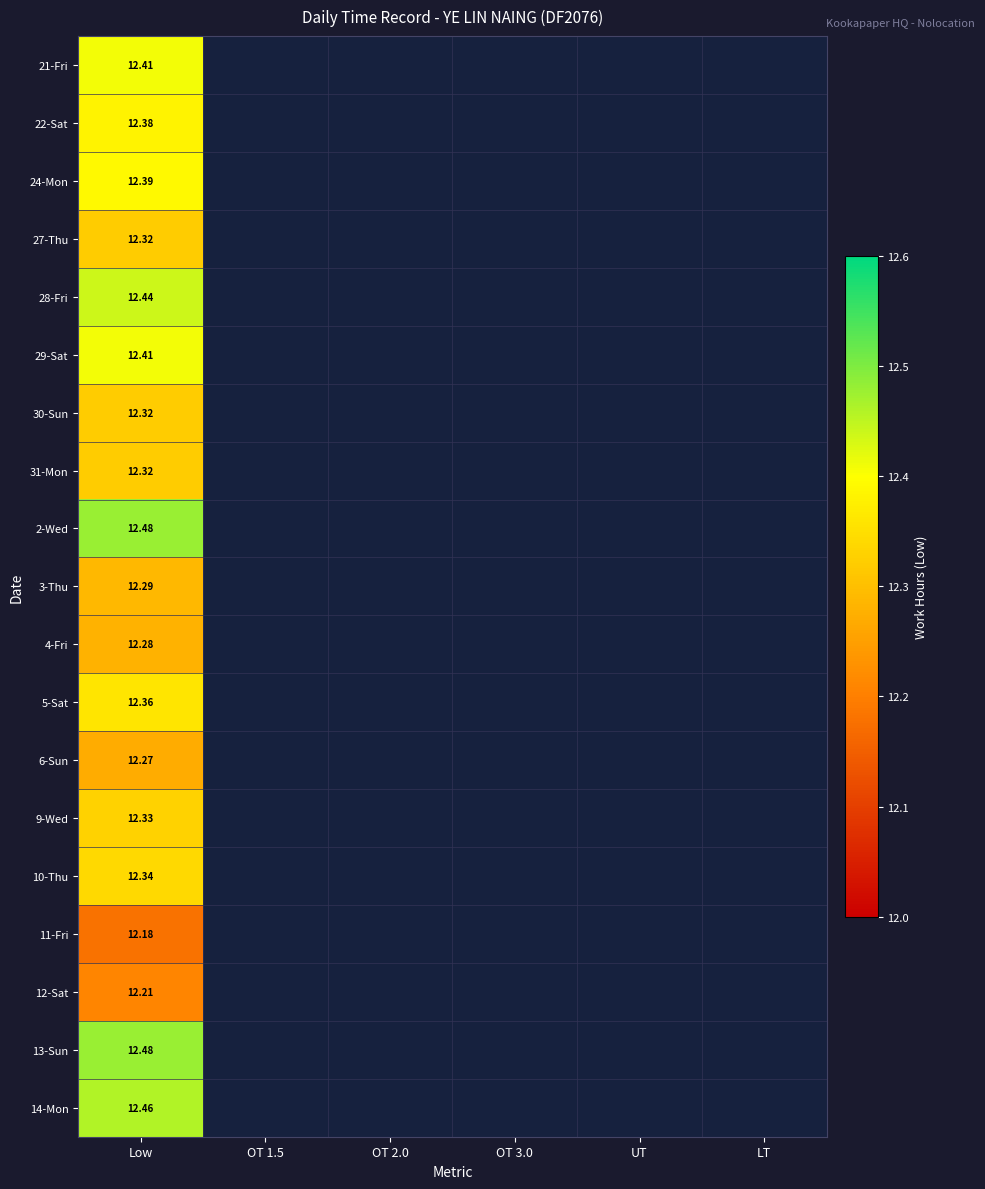

Which category has the highest value across all series?

Low